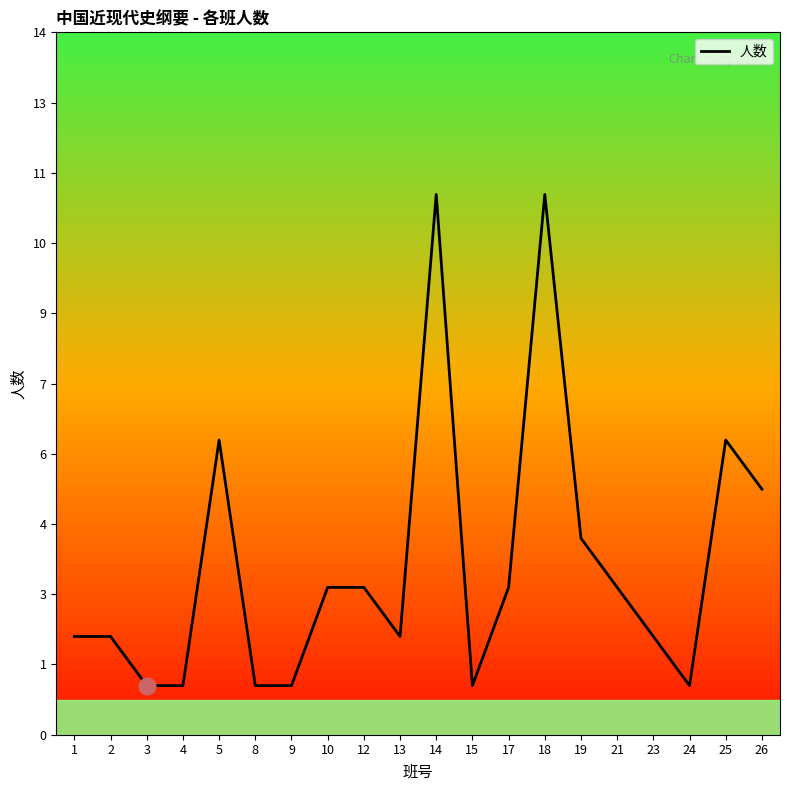

At which category does the data reach its first local valley?

13